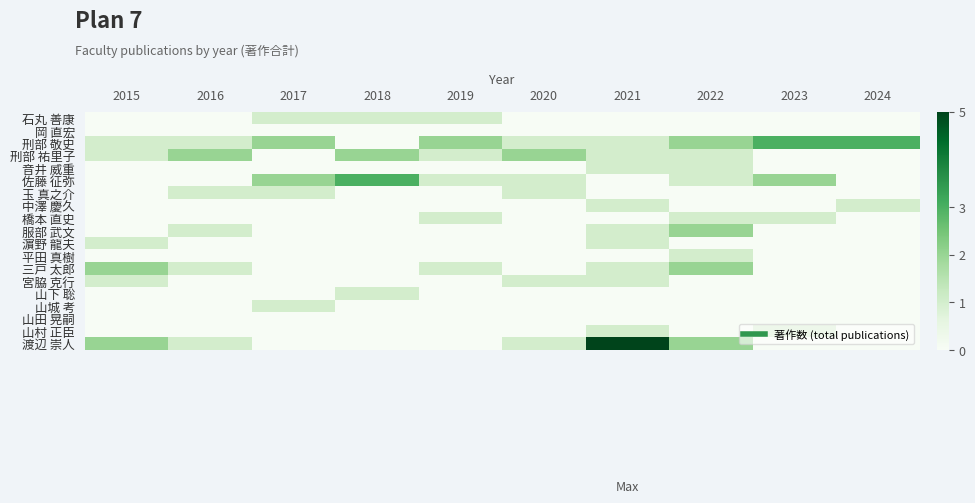

At which category does the chart reach its peak across all series?

2021